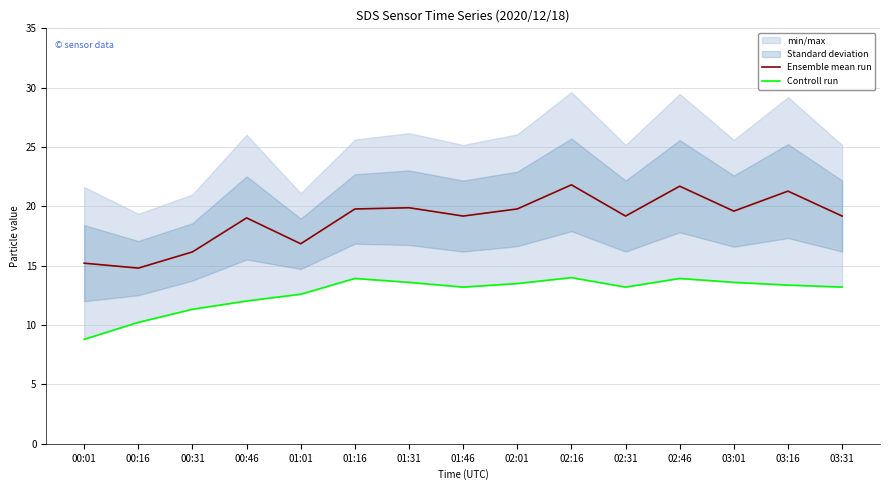

Where is the first local minimum for Ensemble mean run?

00:16